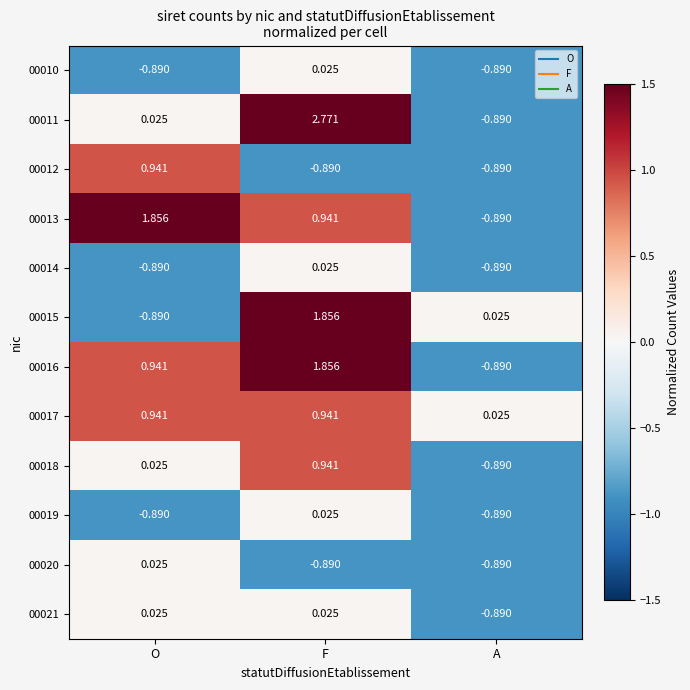

Which category has the highest value across all series?

F